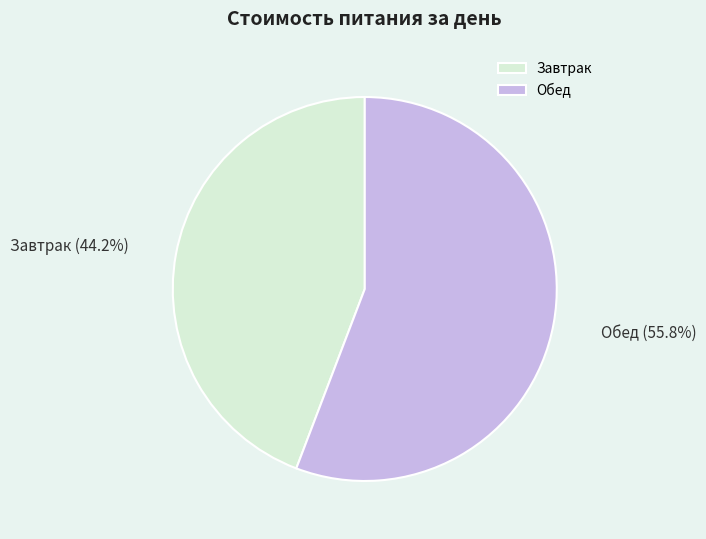

What portion of the pie excludes Обед?

44.2%